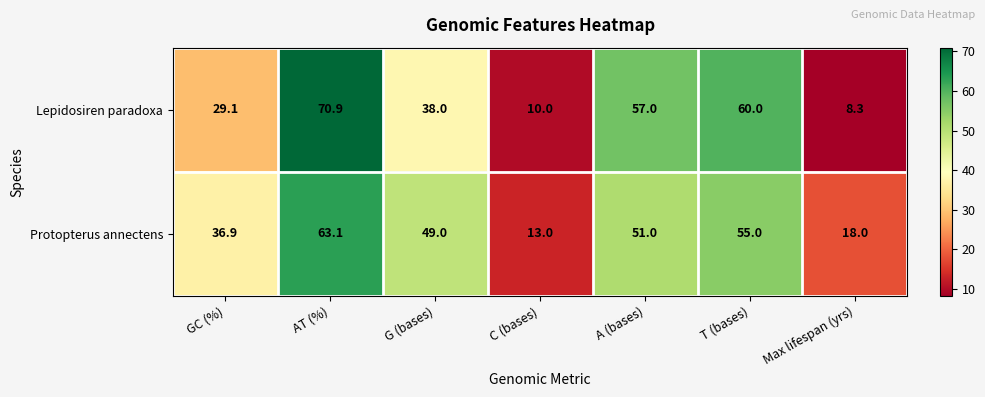

What is the average value of the Protopterus annectens series?

40.9